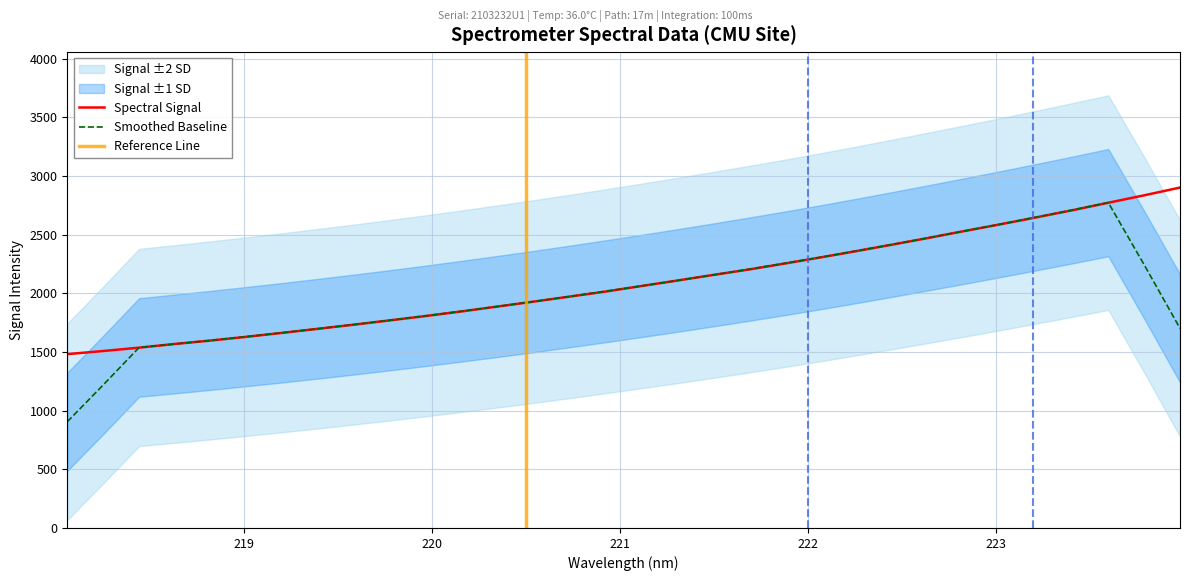

What is the highest value of the Smoothed Baseline series?

2772.8